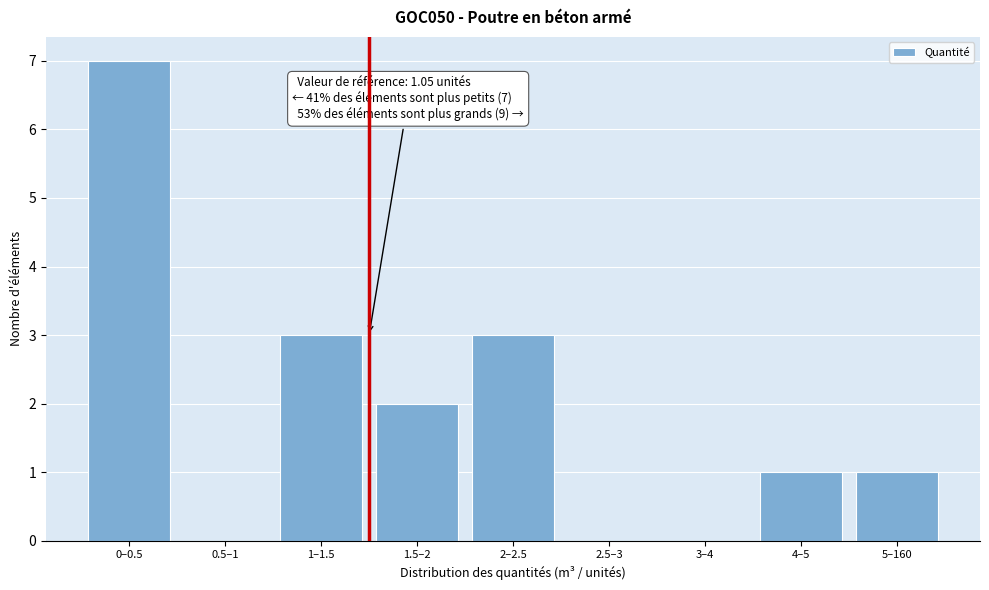

Reading right to left, list all the values displayed in this chart.

5–160=1	4–5=1	3–4=0	2.5–3=0	2–2.5=3	1.5–2=2	1–1.5=3	0.5–1=0	0–0.5=7